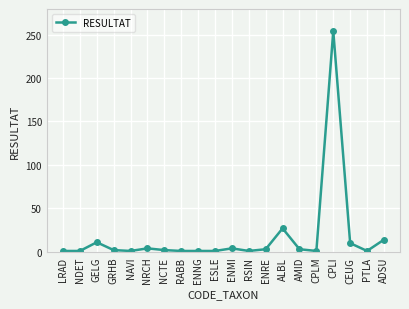

Where is the first local maximum?

GELG